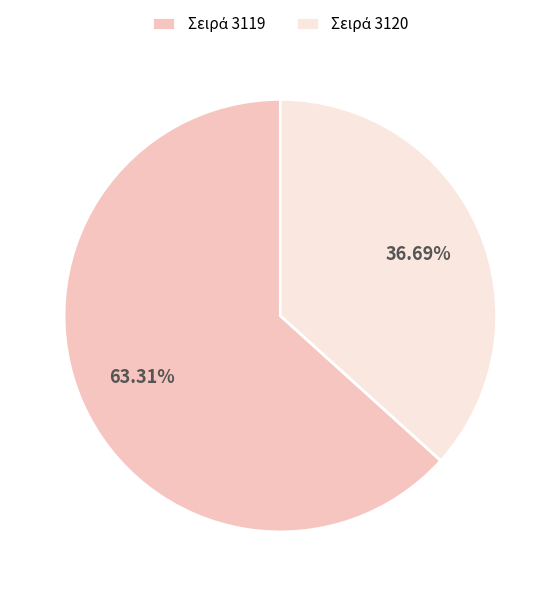

Is there any slice that represents more than half of the pie?

Yes